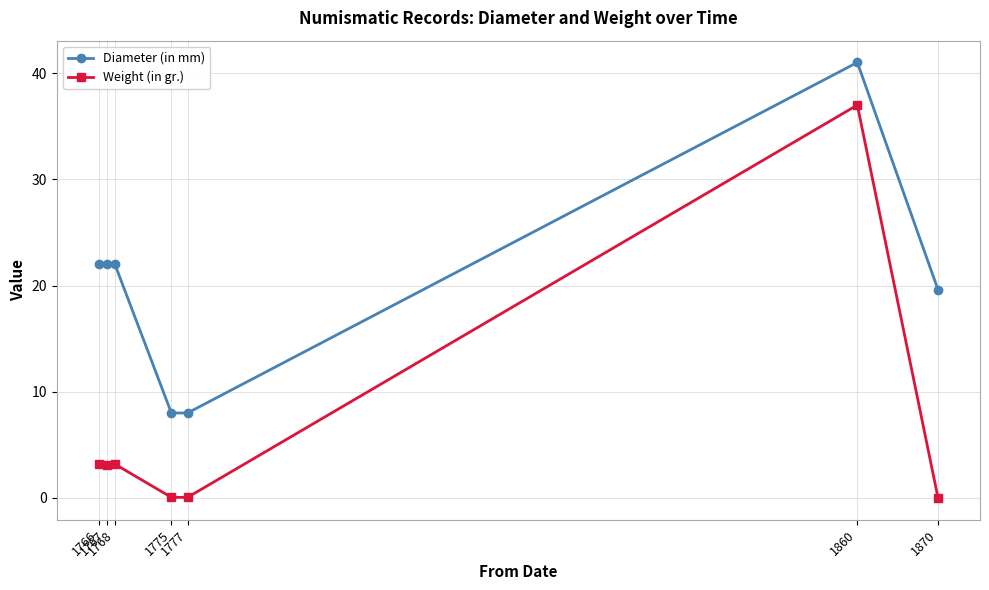

True or false: Diameter (in mm) has more than 0 interior local peaks.

True